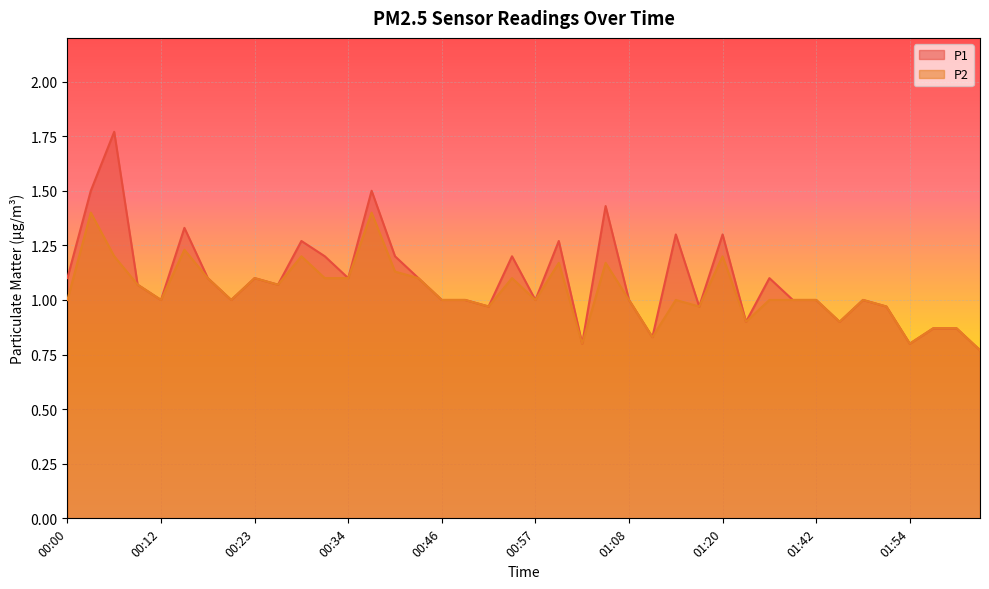

Count the number of categories in the chart.

40